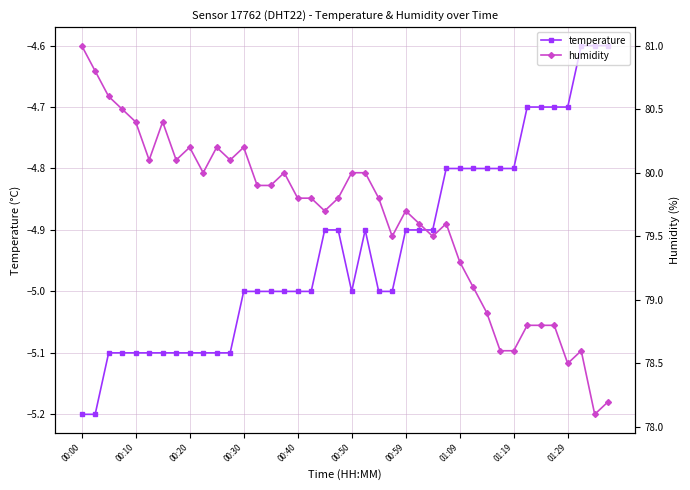

Where is the first local maximum for temperature?

21